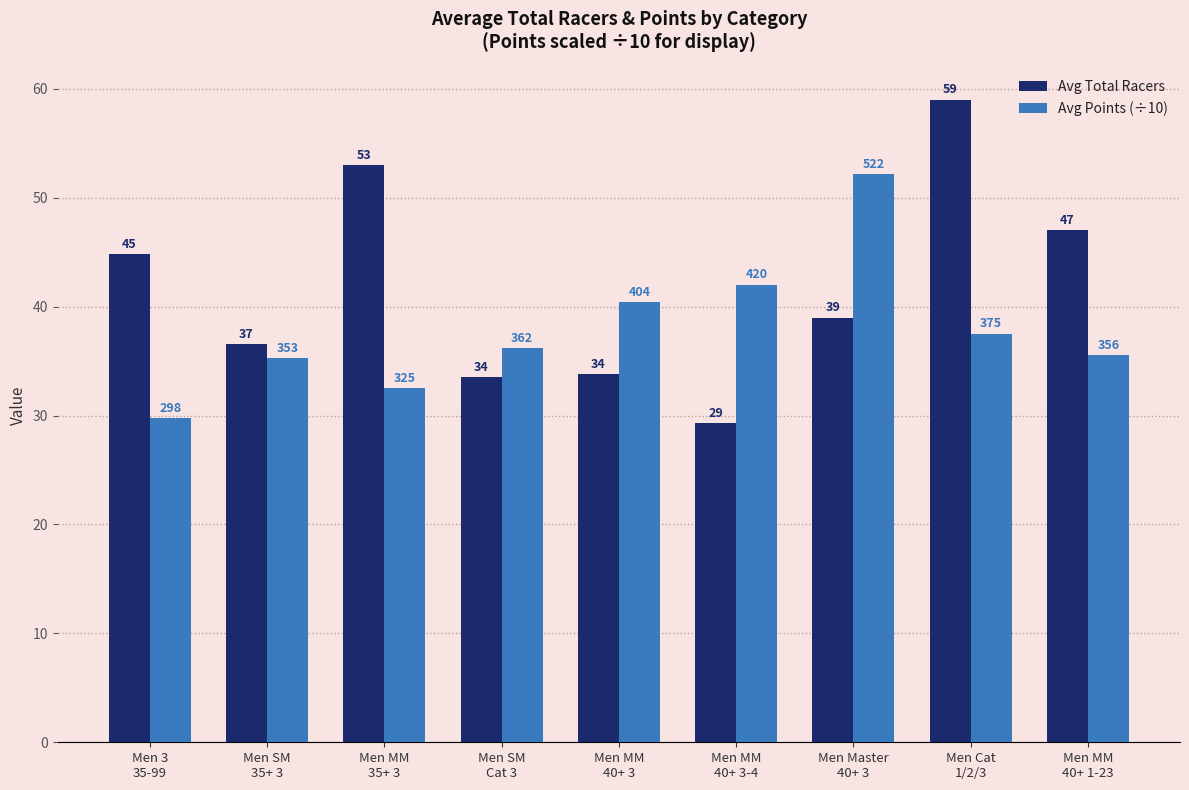

Which series has the widest spread of values?

Avg Total Racers